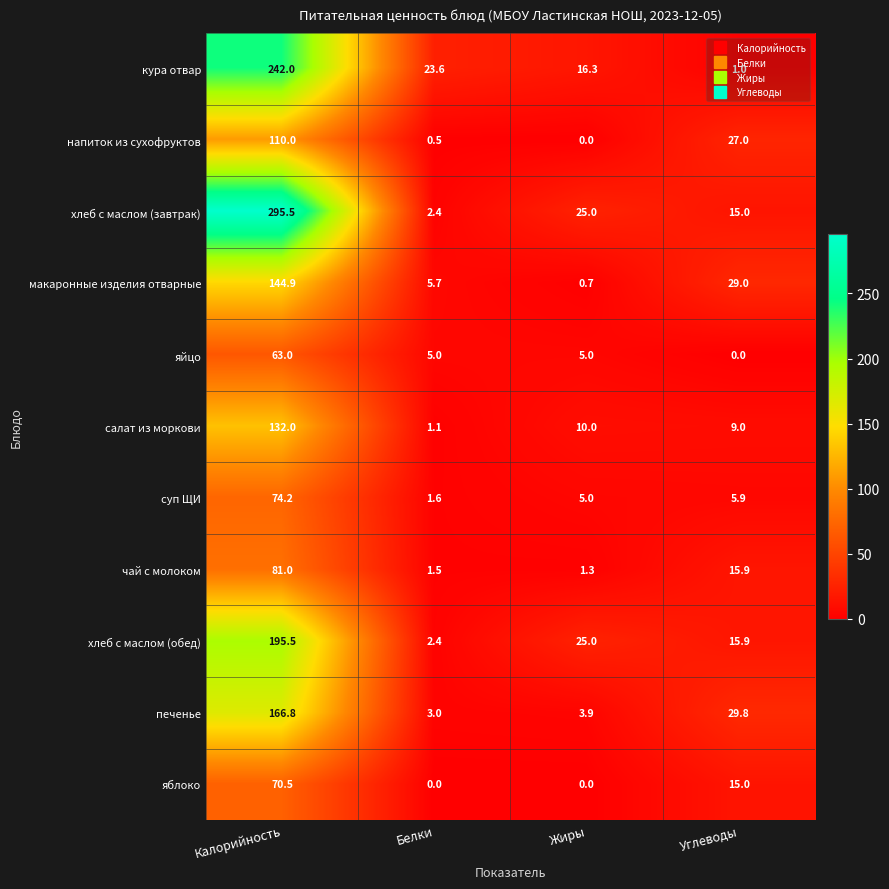

The кура отвар series shows 60.9 at Калорийность. True or false?

False